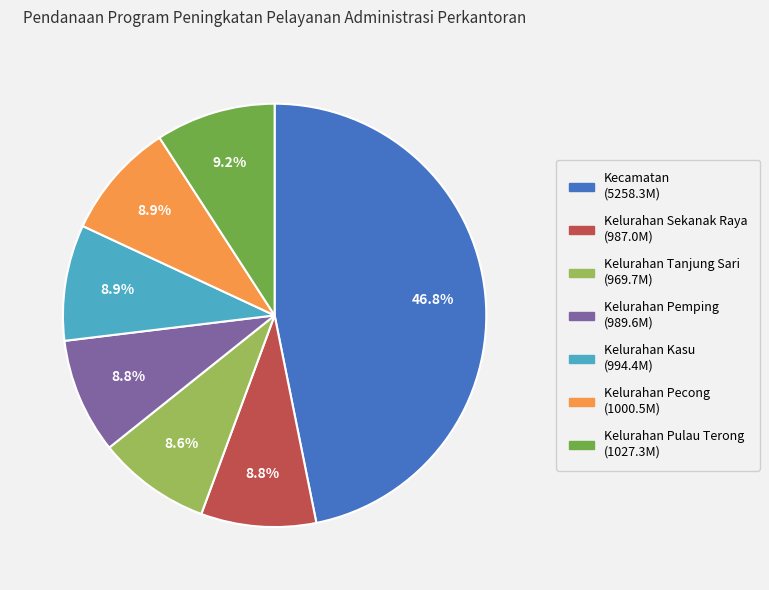

How many slices are in this pie chart?

7